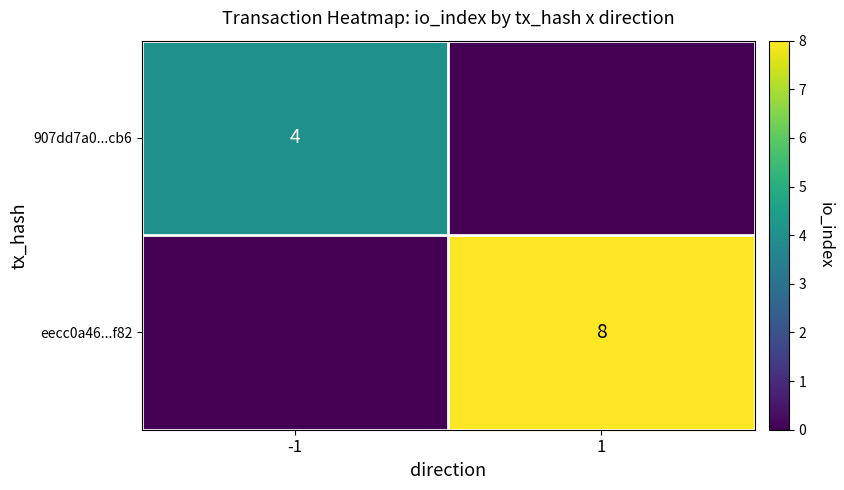

Is it true that eecc0a46...f82 equals 8 at 1?

True